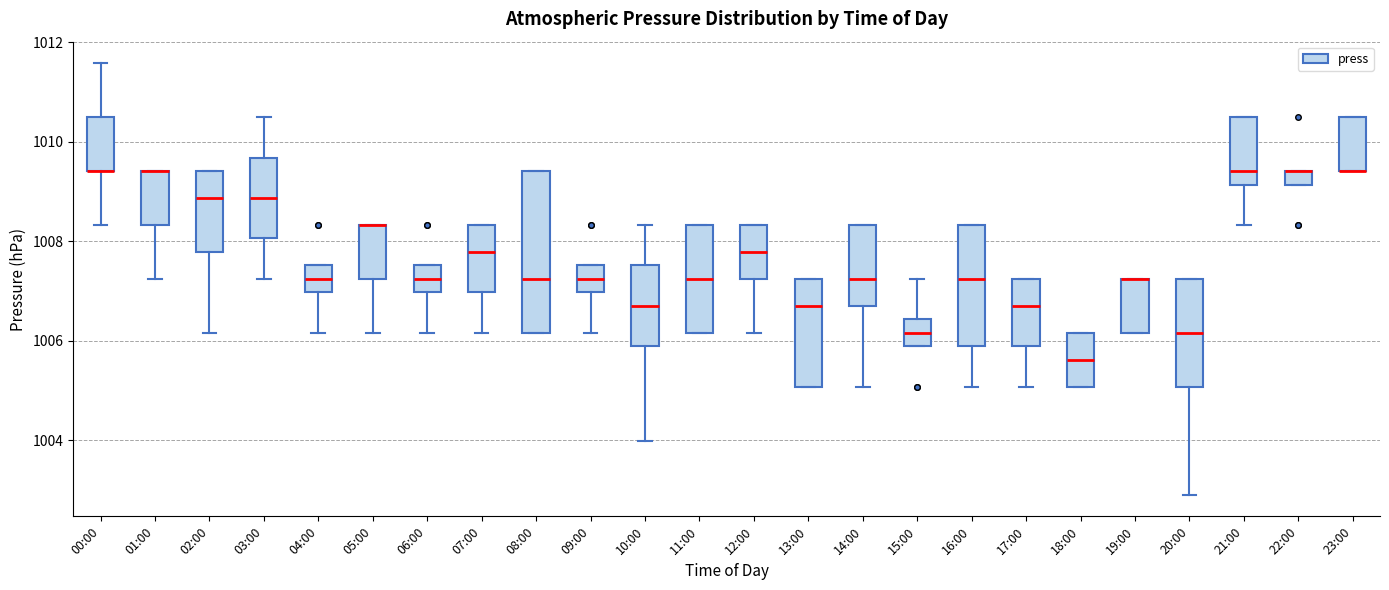

Where is the lower edge of the box for 10:00 on the y-axis? The values are not printed on the chart, so give them approximately, as read against the axis.

1005.8